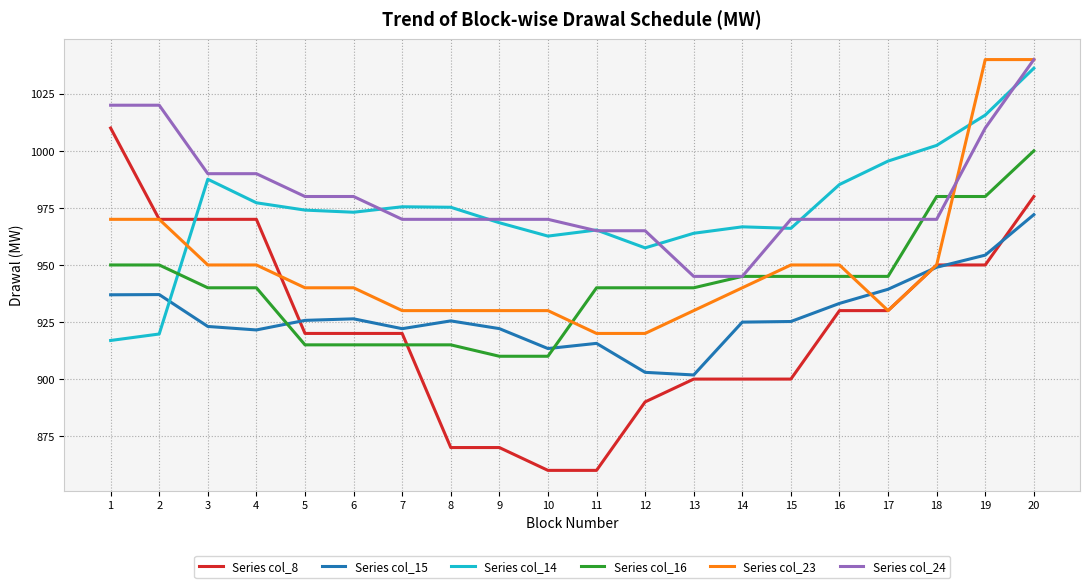

True or false: Series col_16 has a value of 915.0 at 5.

True